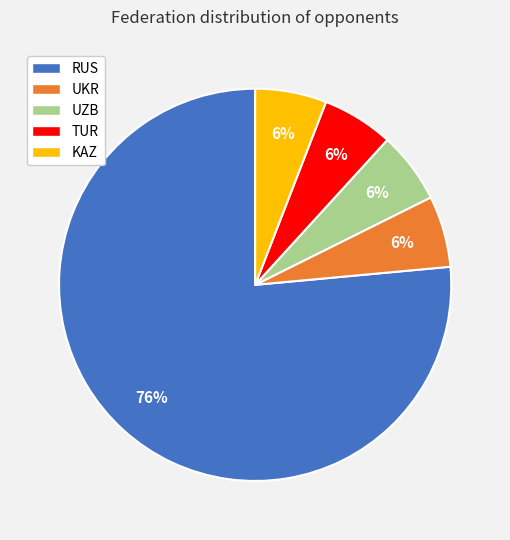

To the nearest percent, what portion does TUR represent?

6%